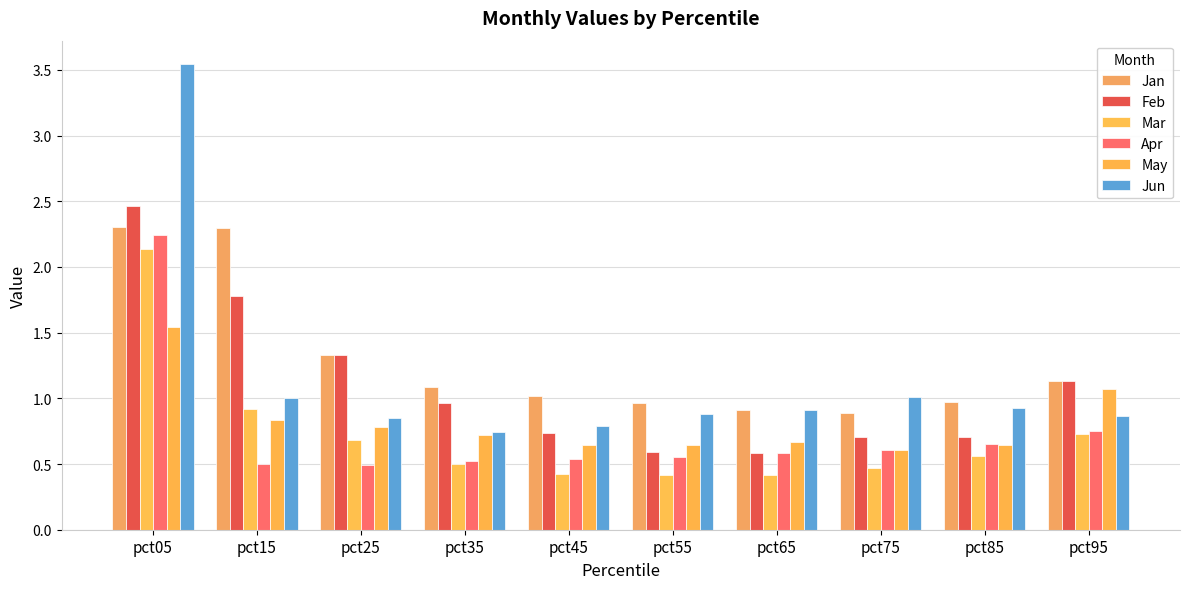

What is the highest value of the Feb series?

2.5